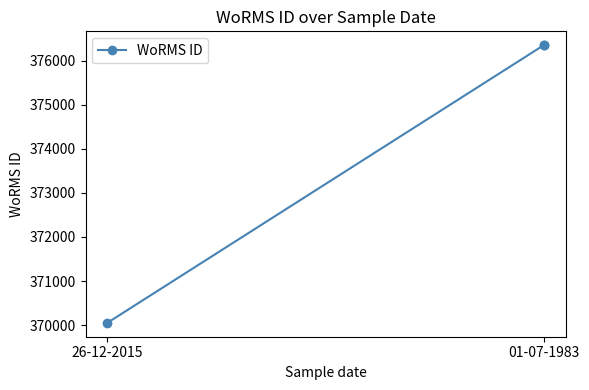

The chart shows a value of 376356 at 01-07-1983. True or false?

True